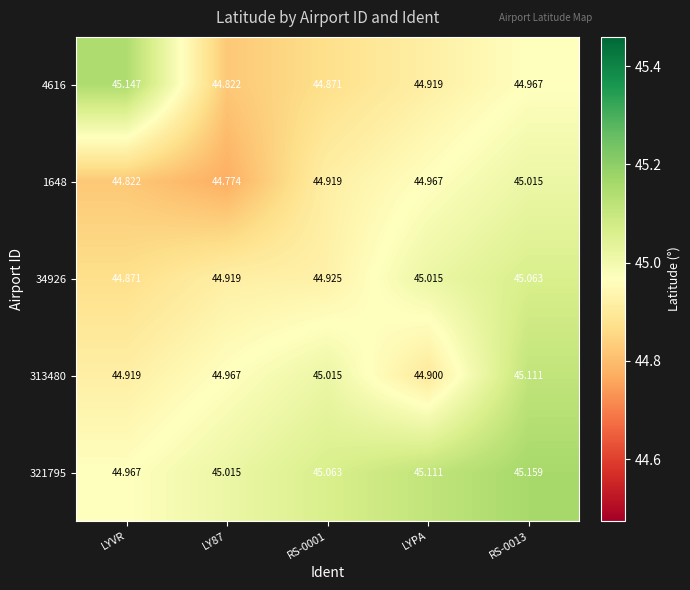

What is the total value across all series at RS-0001?

224.8